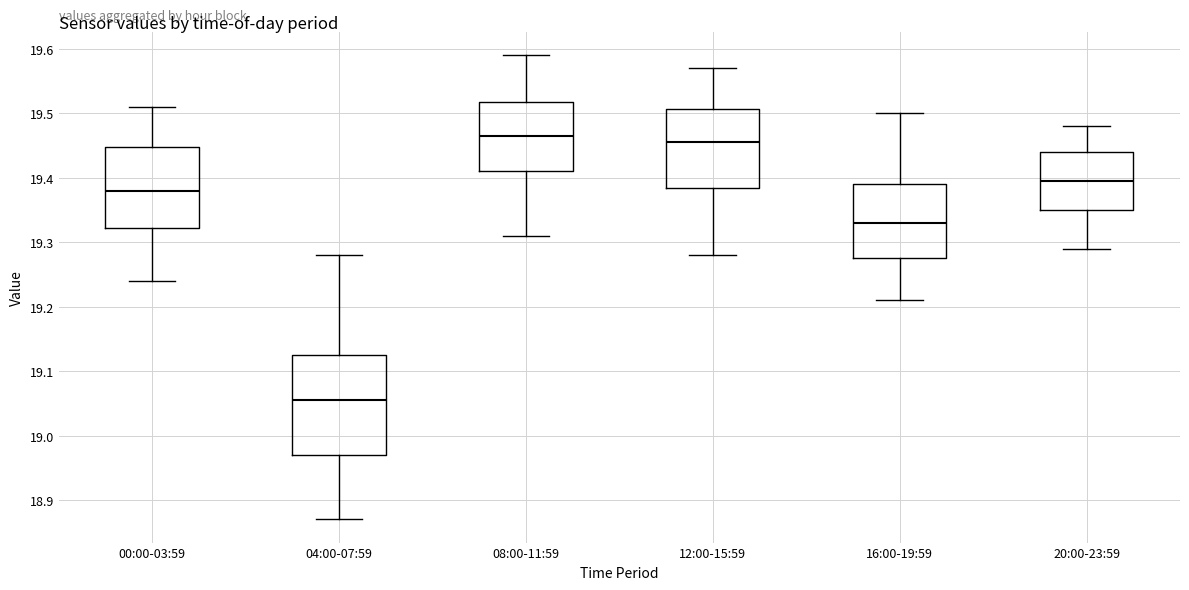

Which box has the highest median line?

08:00-11:59